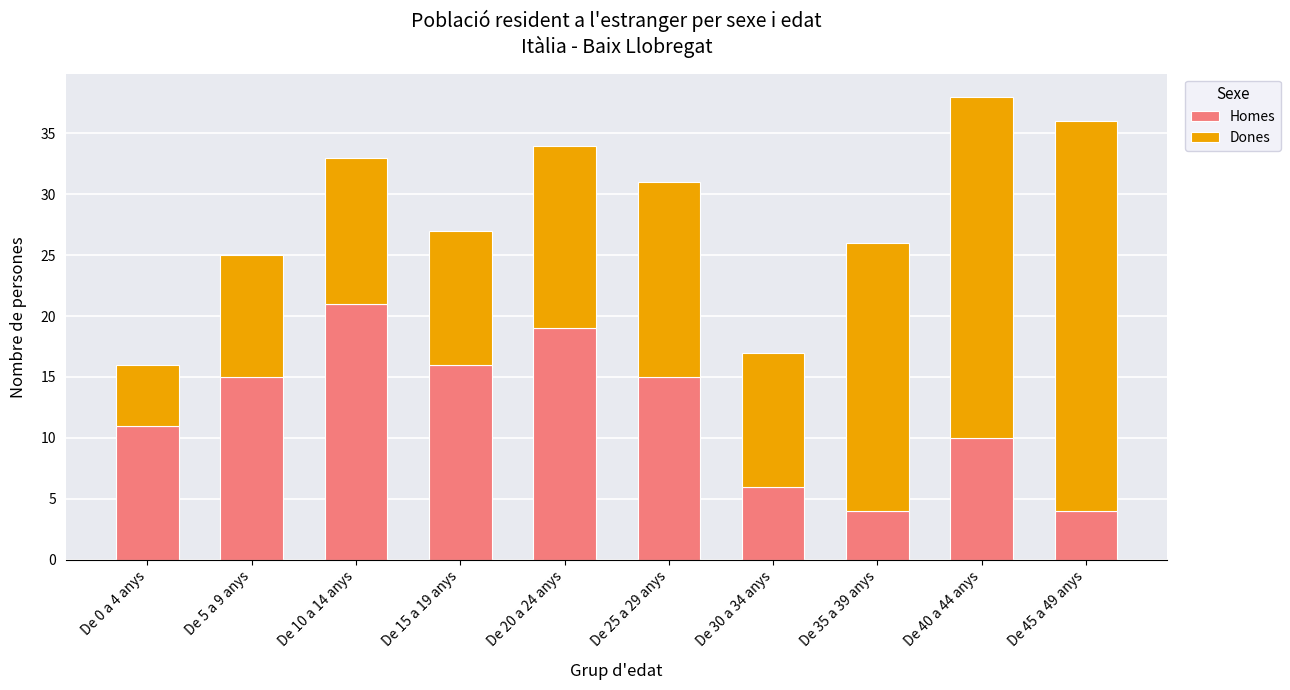

Reading left to right, transcribe the values for Homes.

De 0 a 4 anys=11	De 5 a 9 anys=15	De 10 a 14 anys=21	De 15 a 19 anys=16	De 20 a 24 anys=19	De 25 a 29 anys=15	De 30 a 34 anys=6	De 35 a 39 anys=4	De 40 a 44 anys=10	De 45 a 49 anys=4